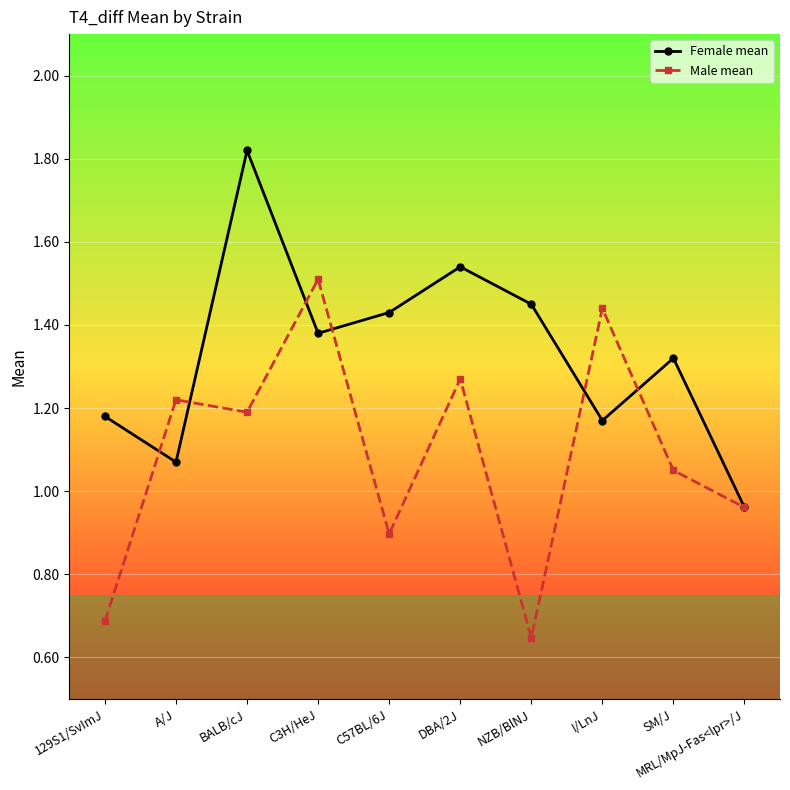

What is the difference between the maximum and minimum values in the Female mean series?

0.9